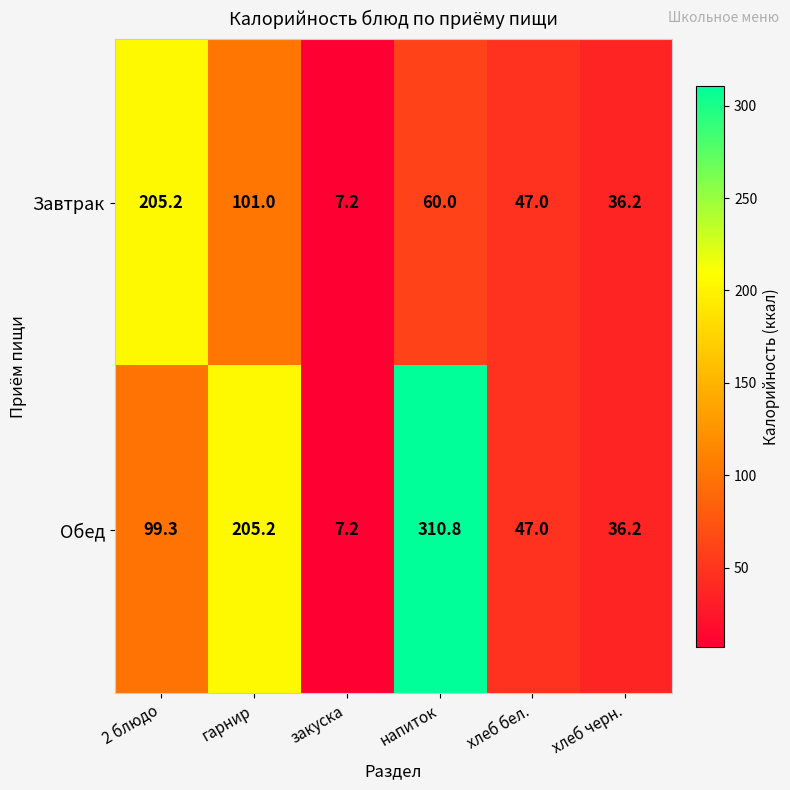

Rank the categories by Завтрак value from lowest to highest.

закуска, хлеб черн., хлеб бел., напиток, гарнир, 2 блюдо